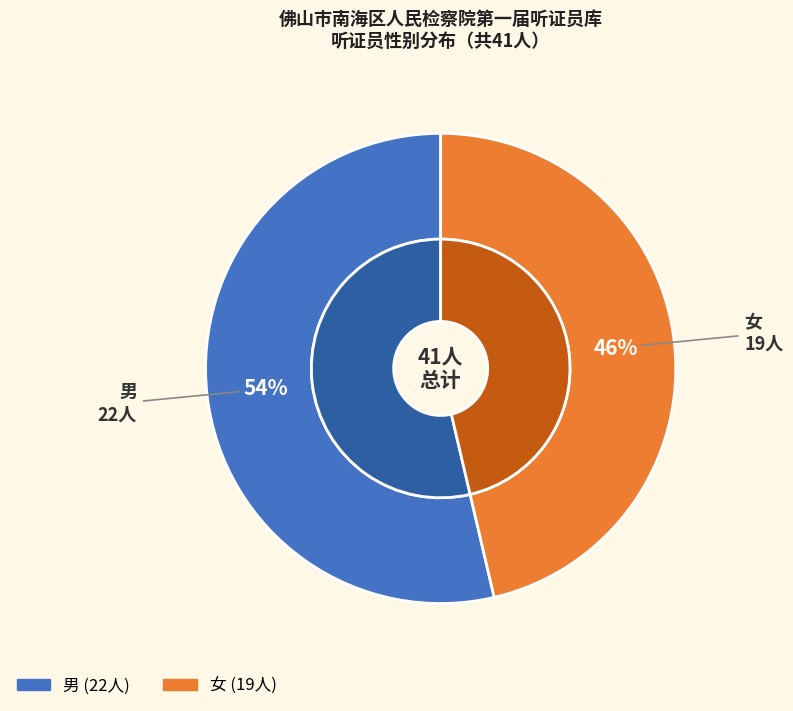

Between 男 and 女, which is larger?

男